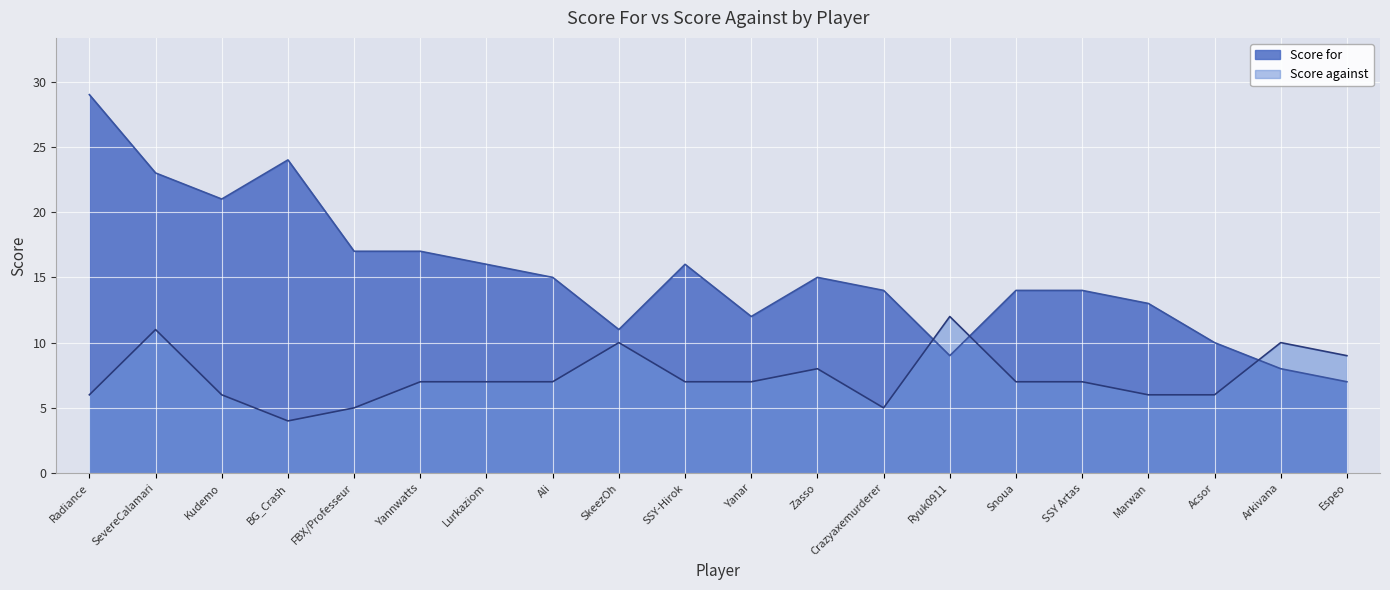

Rank the series by their average value, from highest to lowest.

Score for, Score against